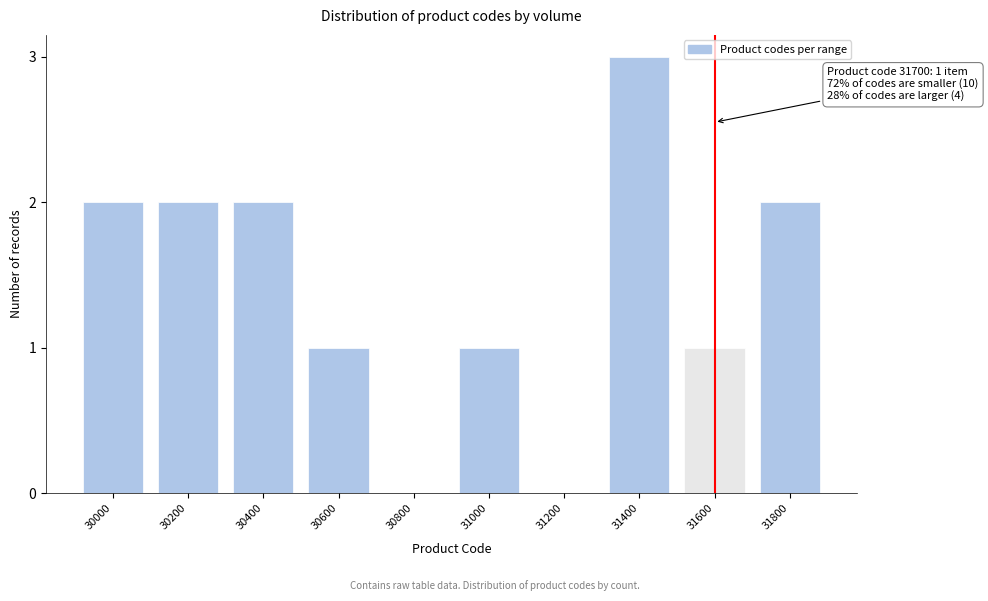

Reading left to right, list all the values displayed in this chart.

30000=2	30200=2	30400=2	30600=1	30800=0	31000=1	31200=0	31400=3	31600=1	31800=2